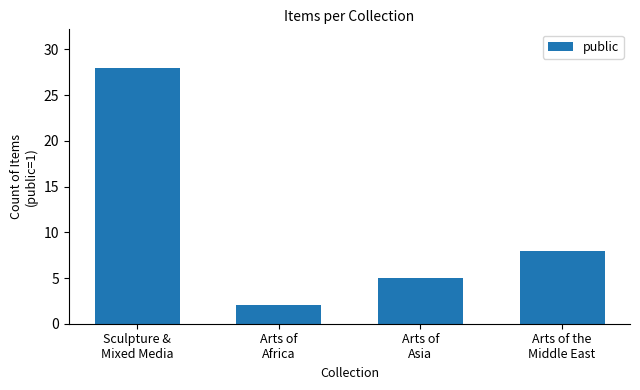

Rank the categories by value from highest to lowest.

Sculpture &
Mixed Media, Arts of the
Middle East, Arts of
Asia, Arts of
Africa